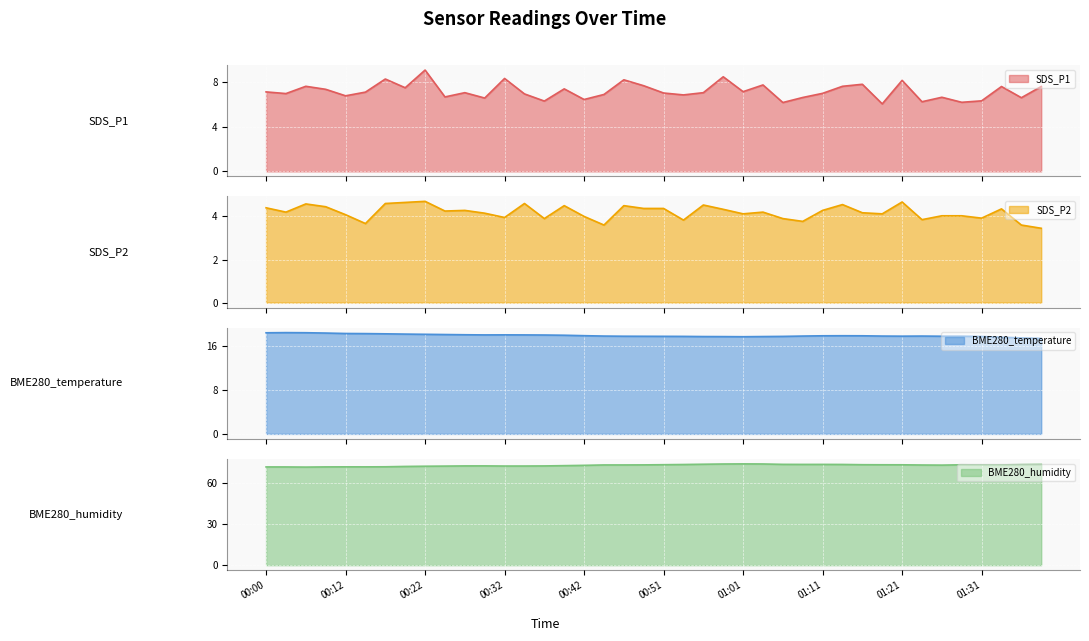

How many lines are shown in the chart?

4